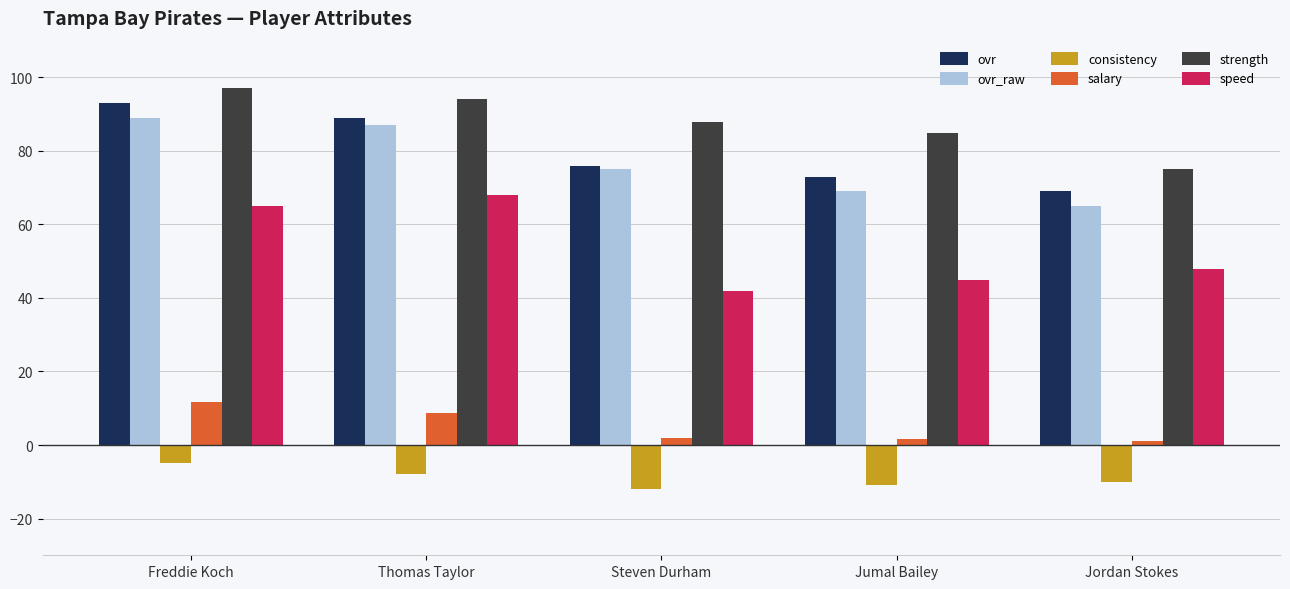

Which series has the largest total across all categories?

strength